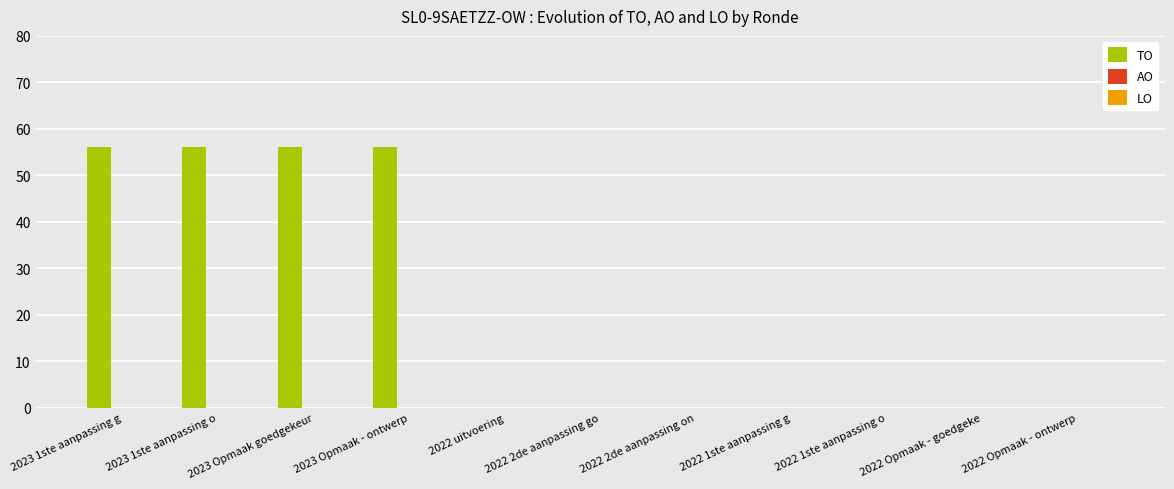

What is the maximum value shown in the chart?

56